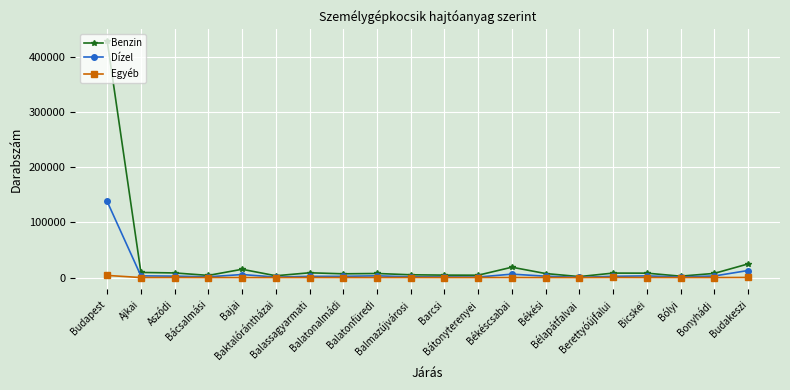

The value of Dízel at Bátonyterenyei is 1006. True or false?

True